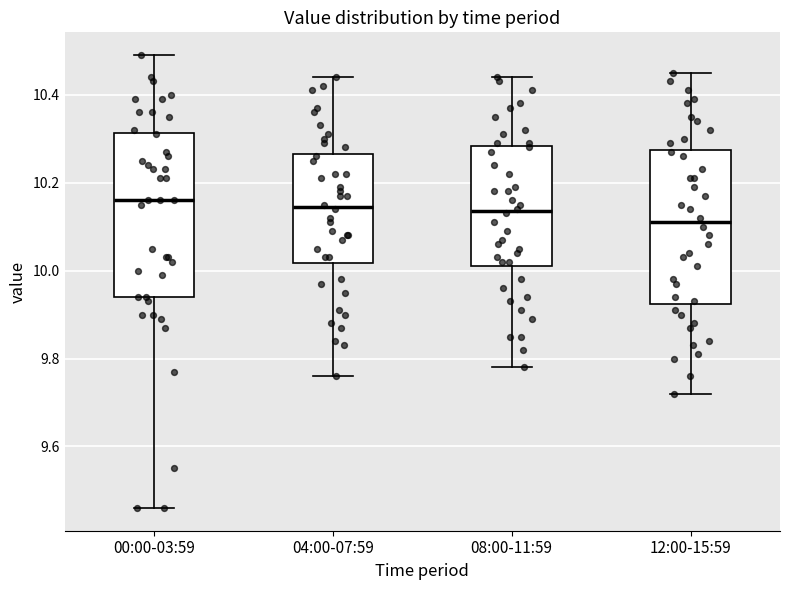

Which box is the tallest, from its lower edge to its upper edge?

00:00-03:59